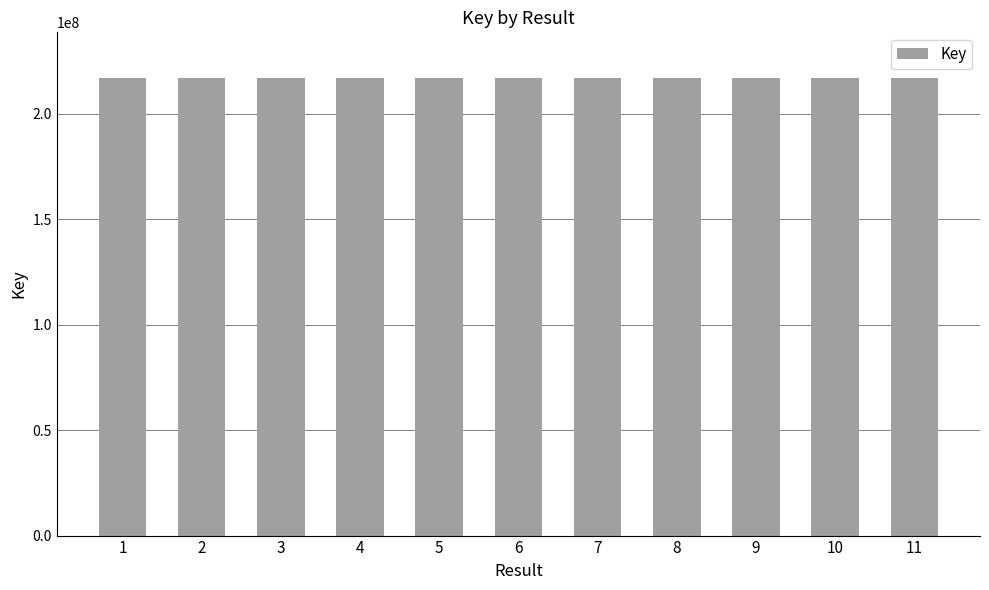

What is the average value?

216829111